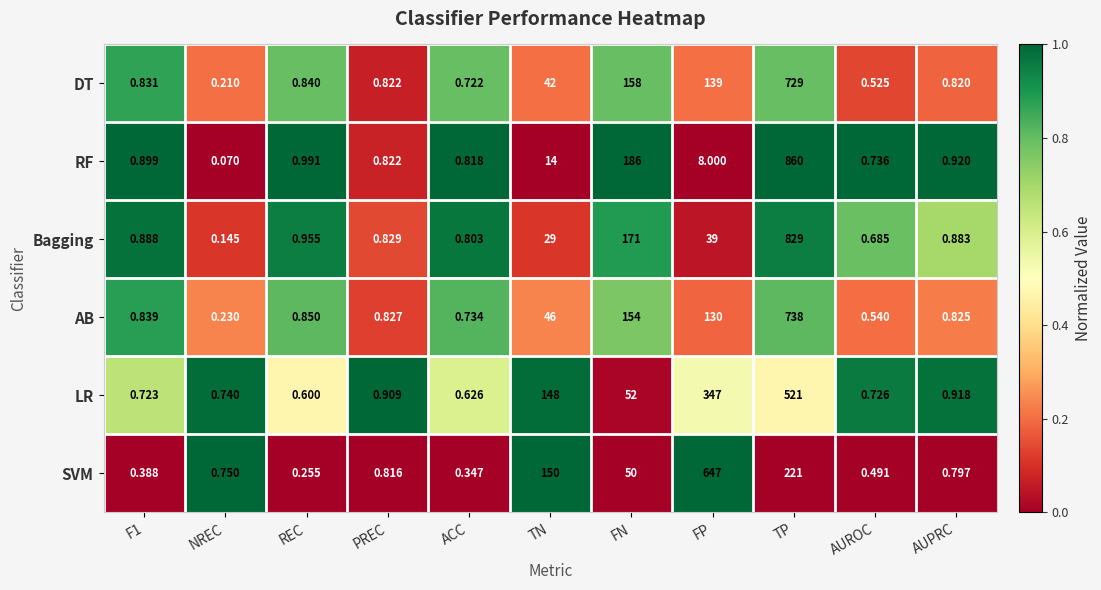

Where is SVM nearest to the value 323?

TP